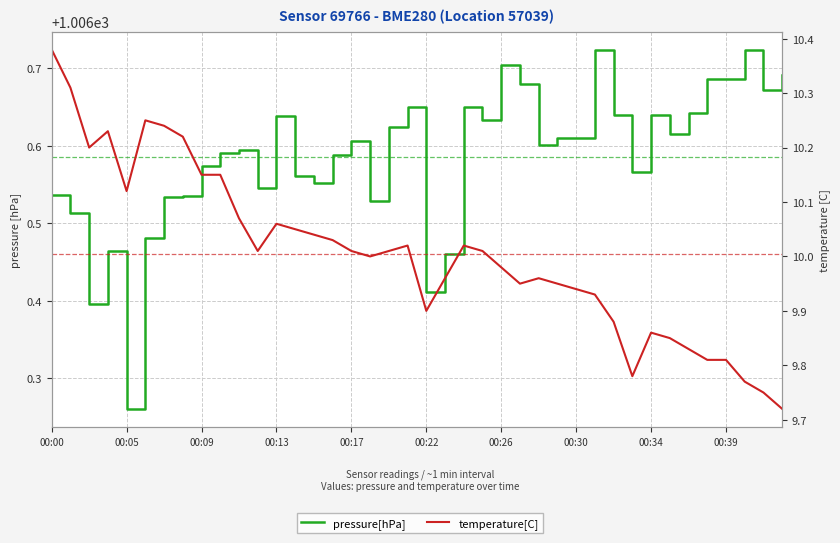

What are all the series names shown in the legend?

pressure[hPa], temperature[C]